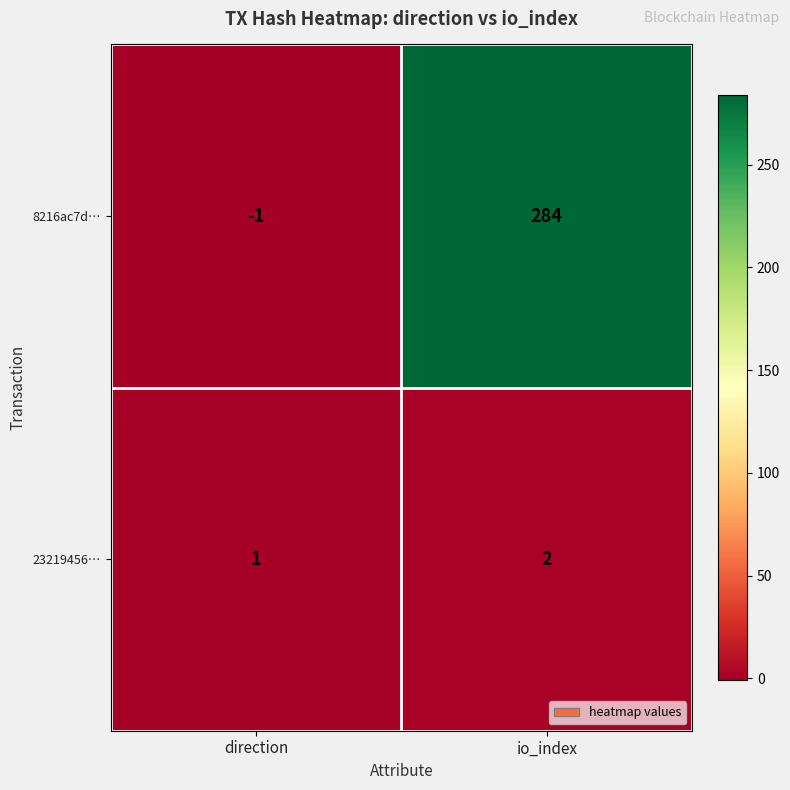

True or false: 8216ac7d… has a value of 284 at io_index.

True